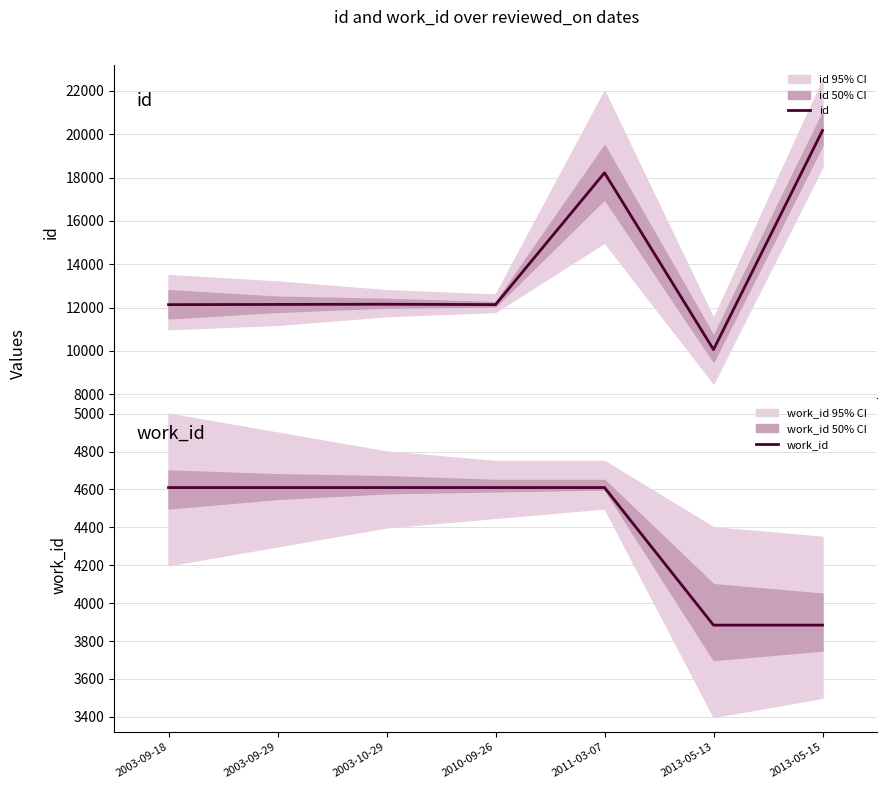

Reading left to right, what are all the values shown in this chart?

id: 2003-09-18=12134	2003-09-29=12143	2003-10-29=12153	2010-09-26=12135	2011-03-07=18223	2013-05-13=10057	2013-05-15=20175
work_id: 2003-09-18=4610	2003-09-29=4610	2003-10-29=4610	2010-09-26=4610	2011-03-07=4610	2013-05-13=3884	2013-05-15=3884